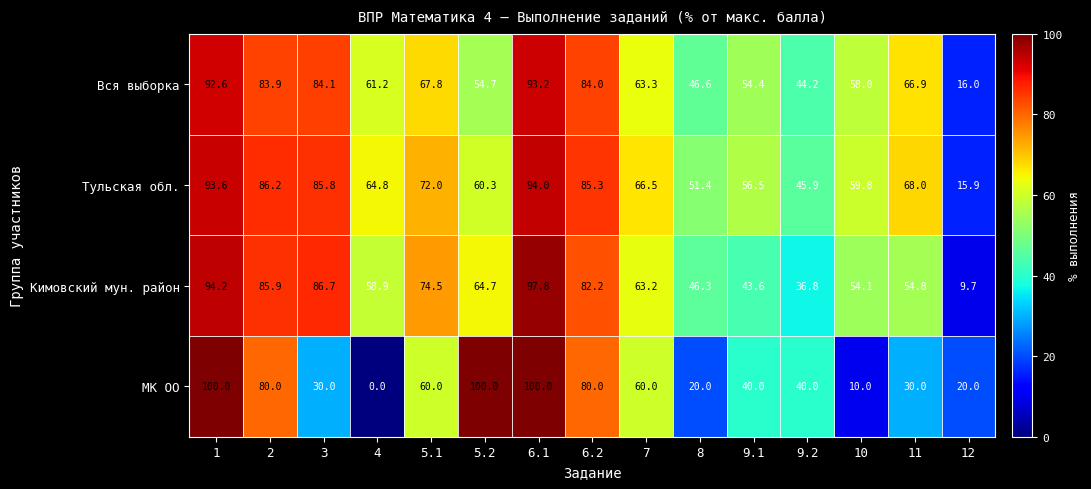

Which series has the largest range (max minus min)?

МК ОО